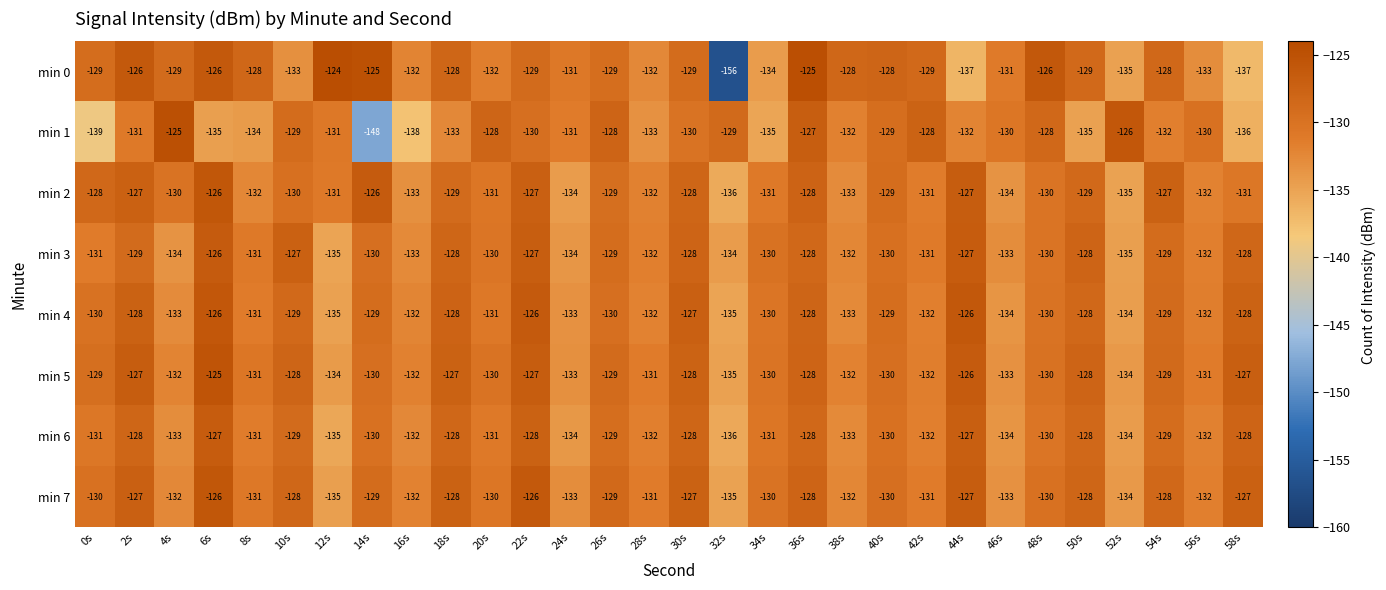

How many min 4 values are between -132 and -128?

19